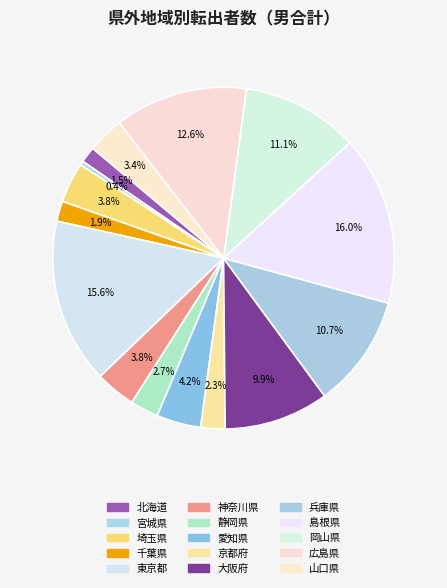

How many slices are in this pie chart?

15